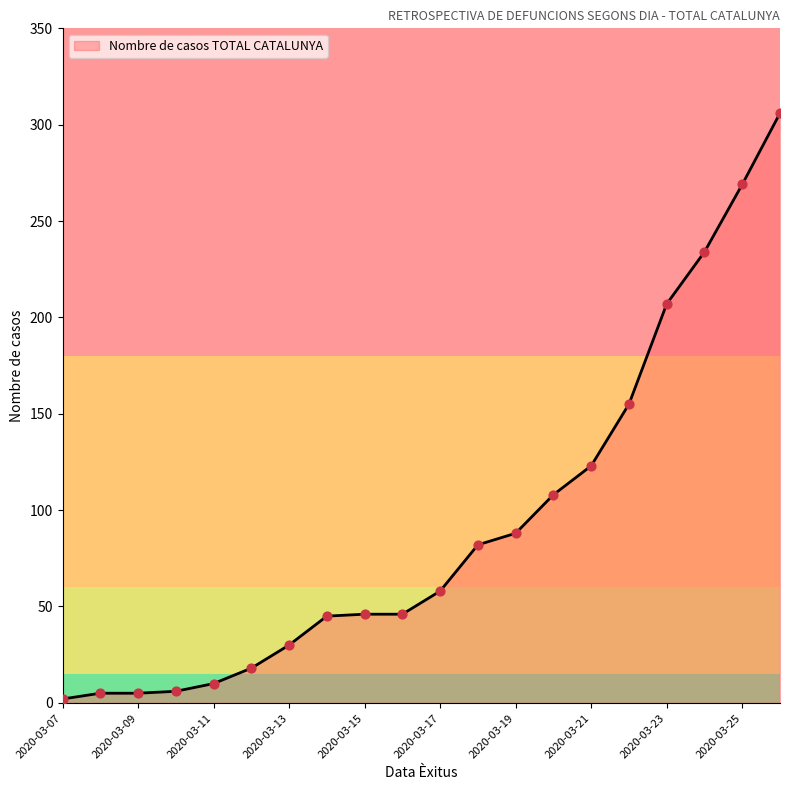

What is the difference between the maximum and minimum values?

304